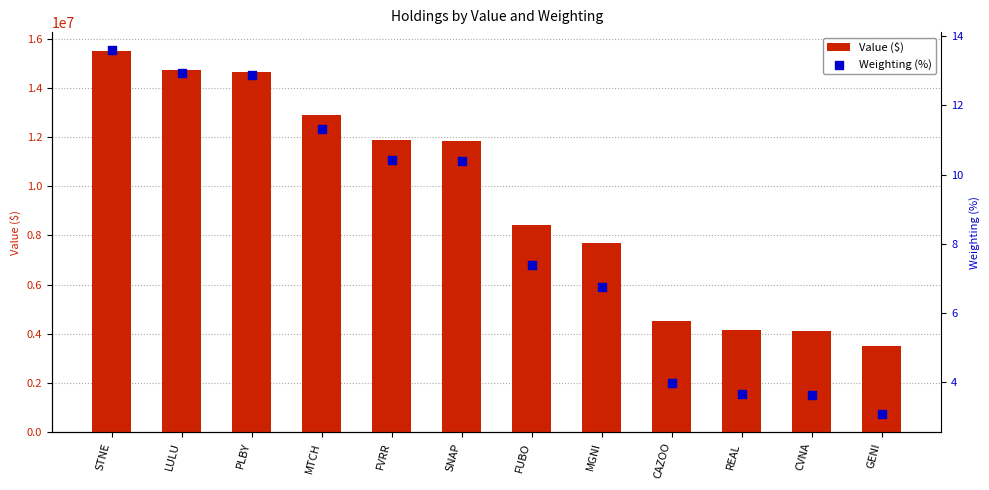

Is the value of Weighting (%) at CAZOO greater than the value of Value ($) at MGNI?

No